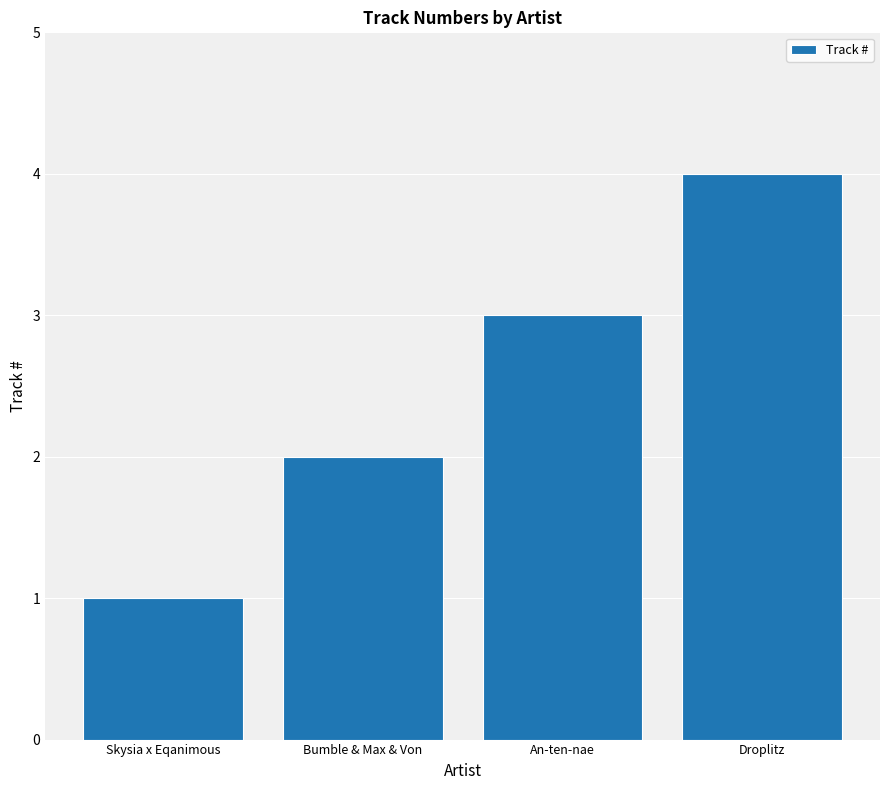

Reading left to right, list all the values displayed in this chart.

1	2	3	4